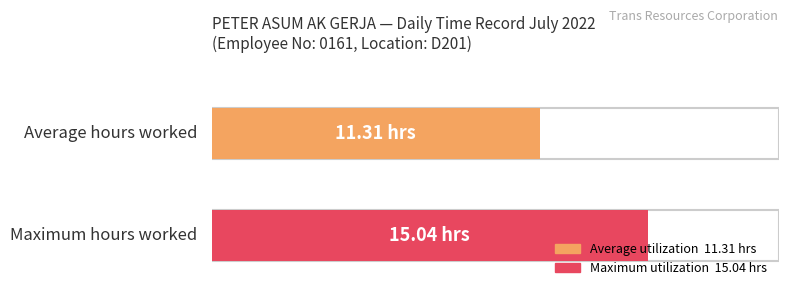

The chart shows a value of 16.0 at 1. True or false?

False